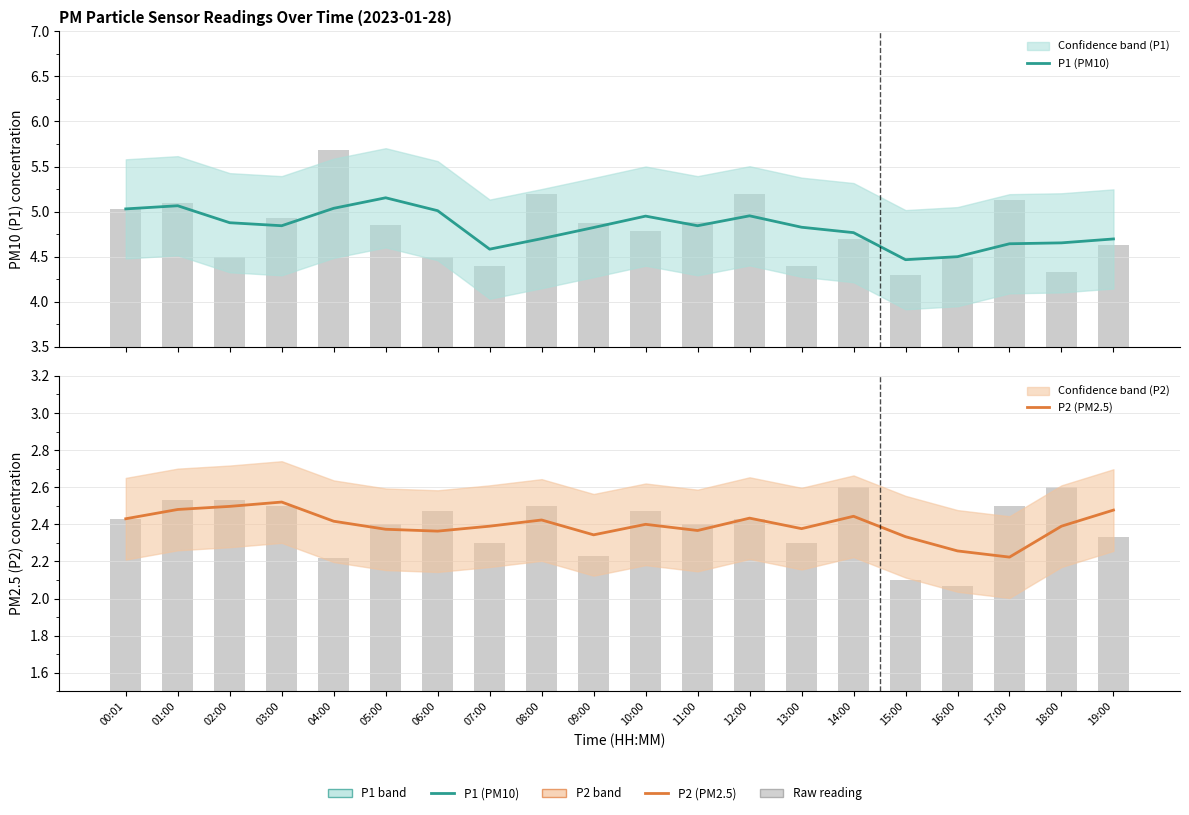

Count the number of categories in the chart.

20